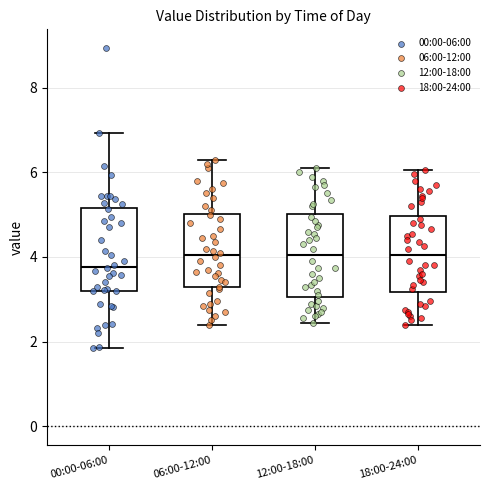

Where does the median line of the box for 06:00-12:00 sit on the y-axis? The values are not printed on the chart, so give them approximately, as read against the axis.

4.0